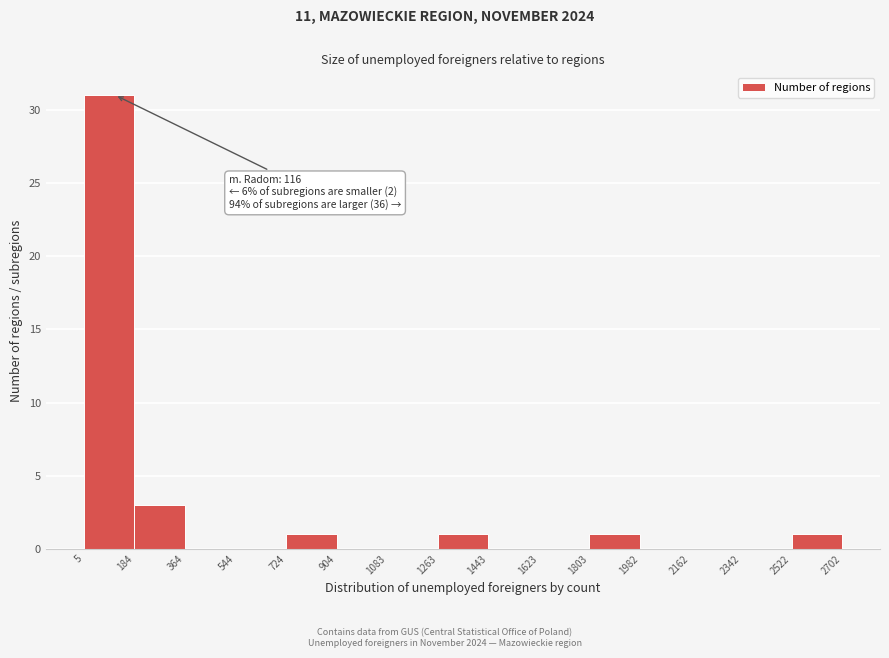

Over which range of the x-axis is the bar tallest?

5 to 184